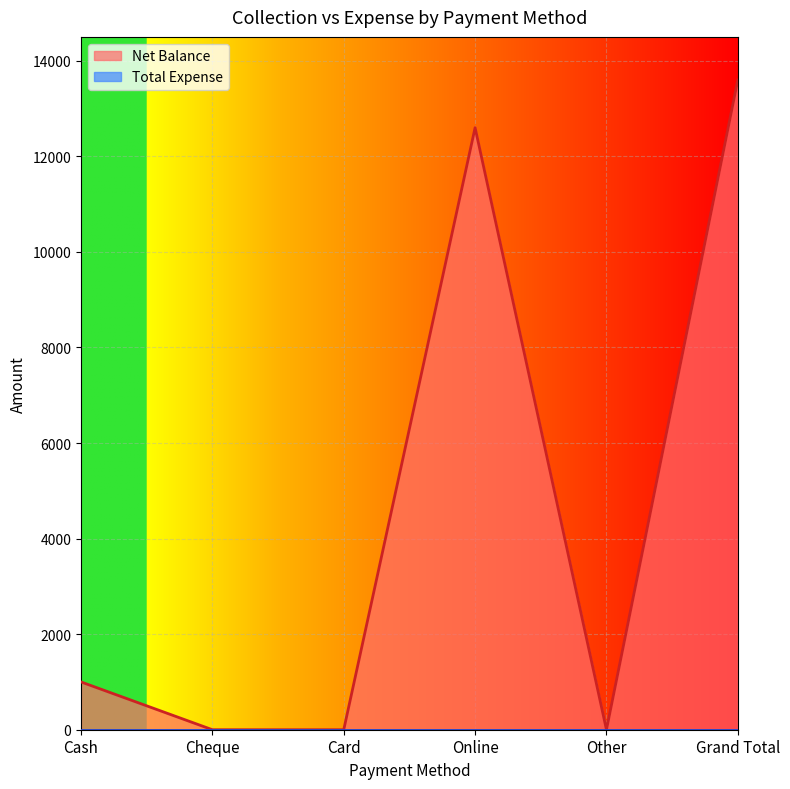

True or false: the data shows 0 at Other.

True